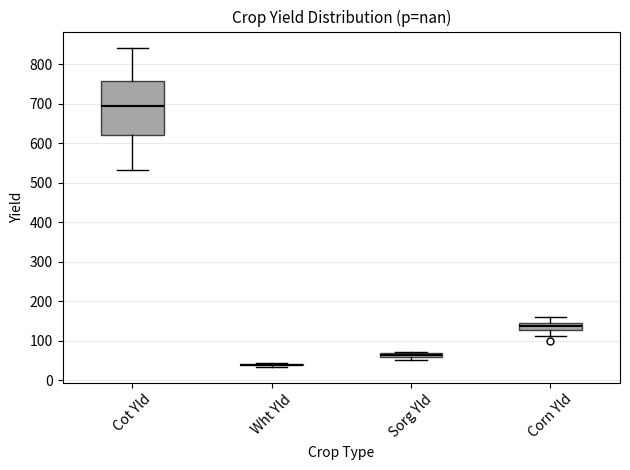

Where is the upper edge of the box for Sorg Yld on the y-axis? The values are not printed on the chart, so give them approximately, as read against the axis.

70